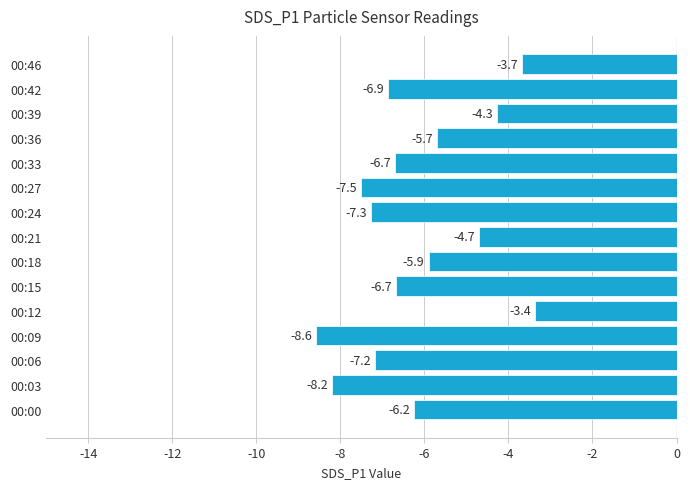

What is the minimum value shown in the chart?

-8.6